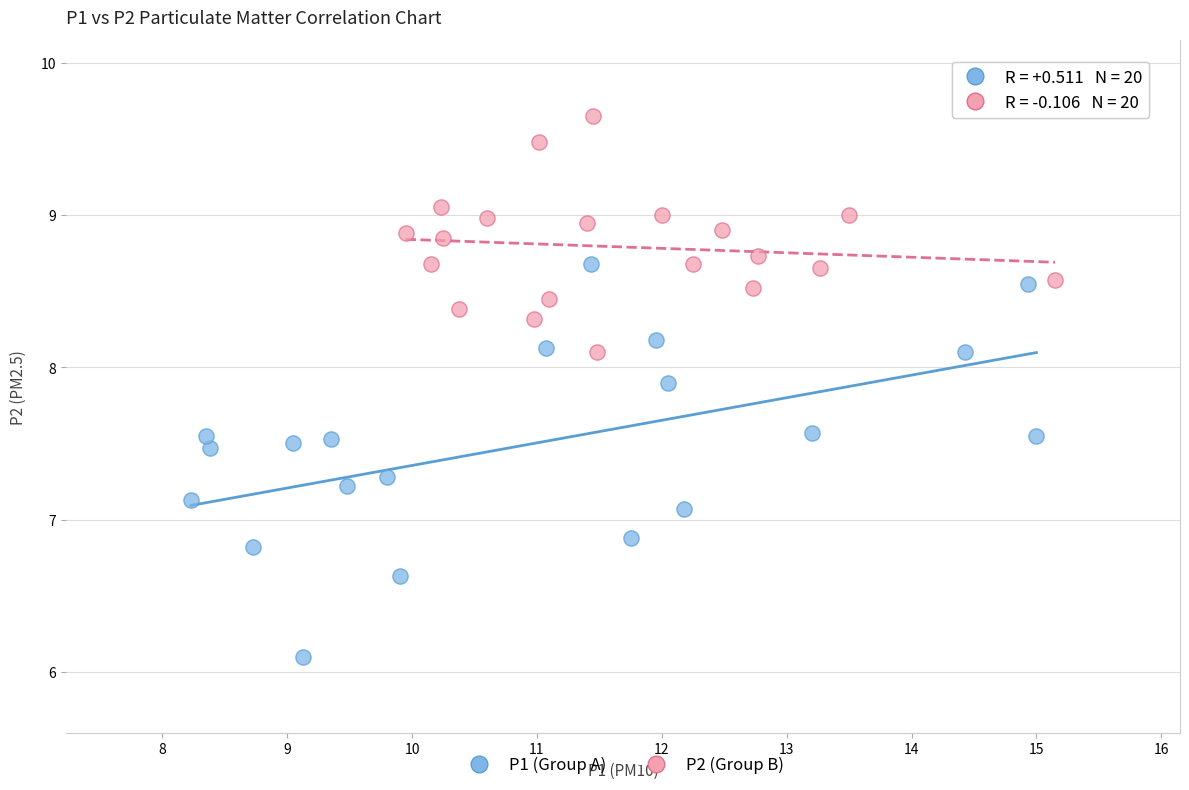

Which series has the widest spread of Y values?

P1 (Group A)